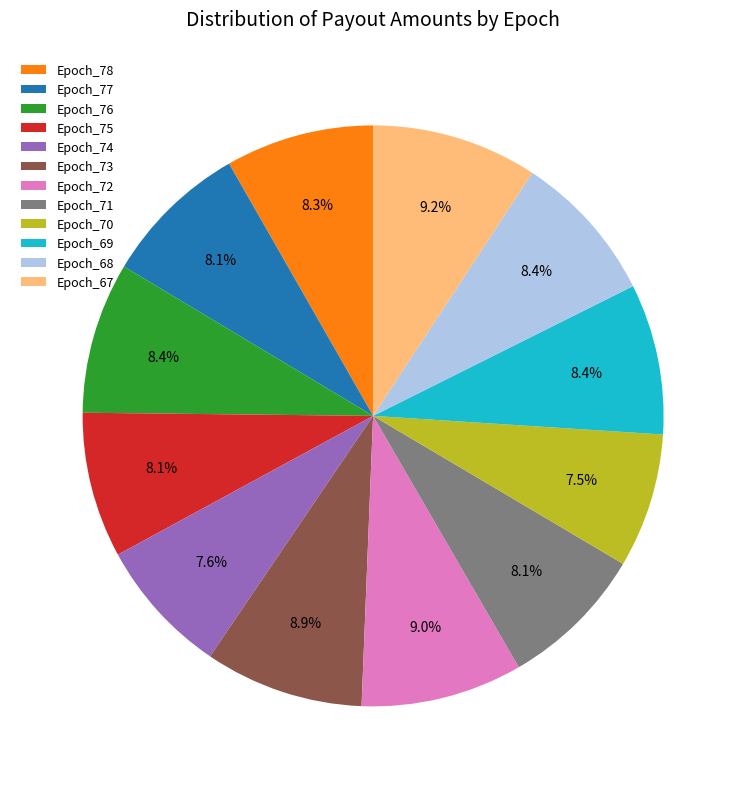

What portion of the pie excludes Epoch_77?

91.9%